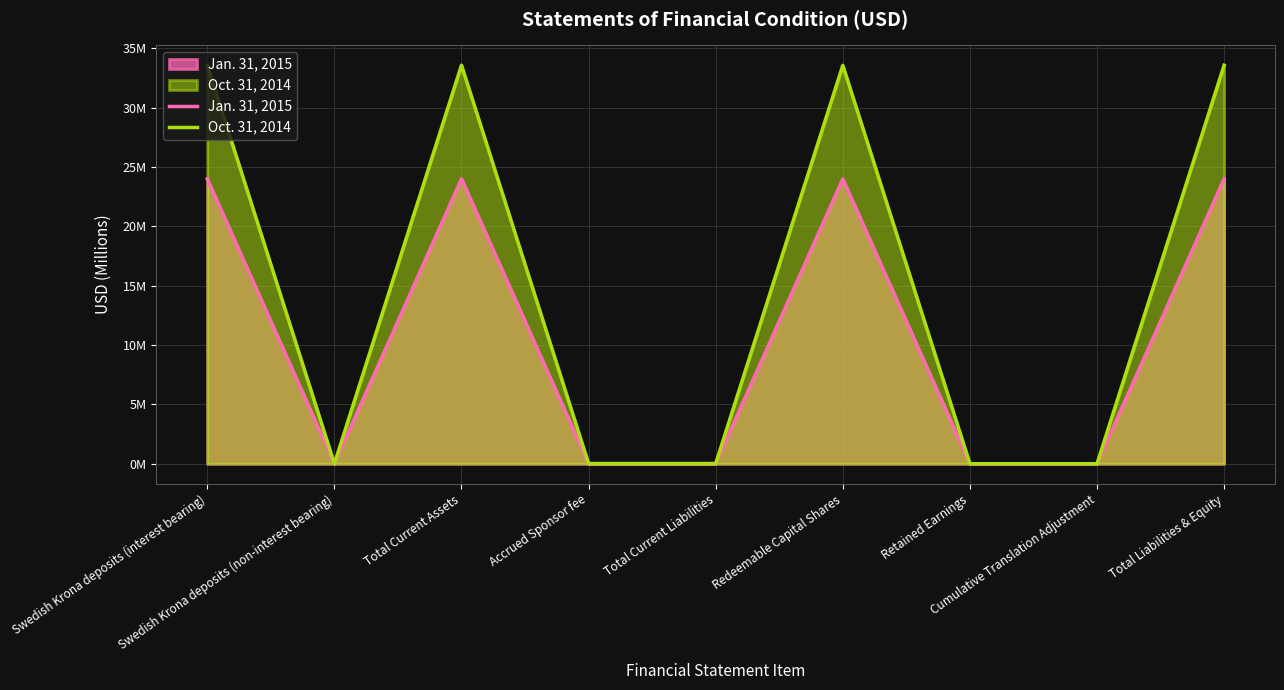

True or false: Jan. 31, 2015 and Oct. 31, 2014 intersect in this chart.

False